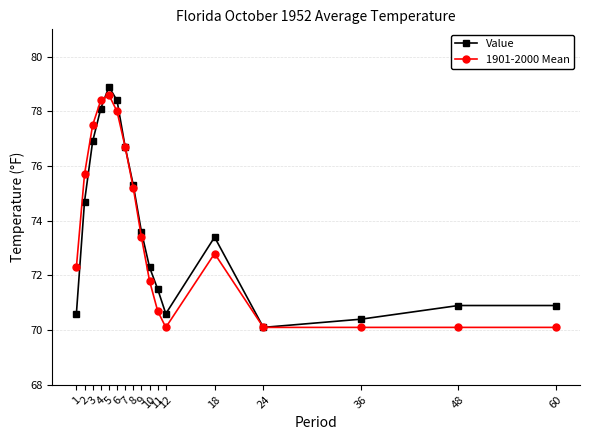

After their last crossing, which series has the higher values: 1901-2000 Mean or Value?

Value